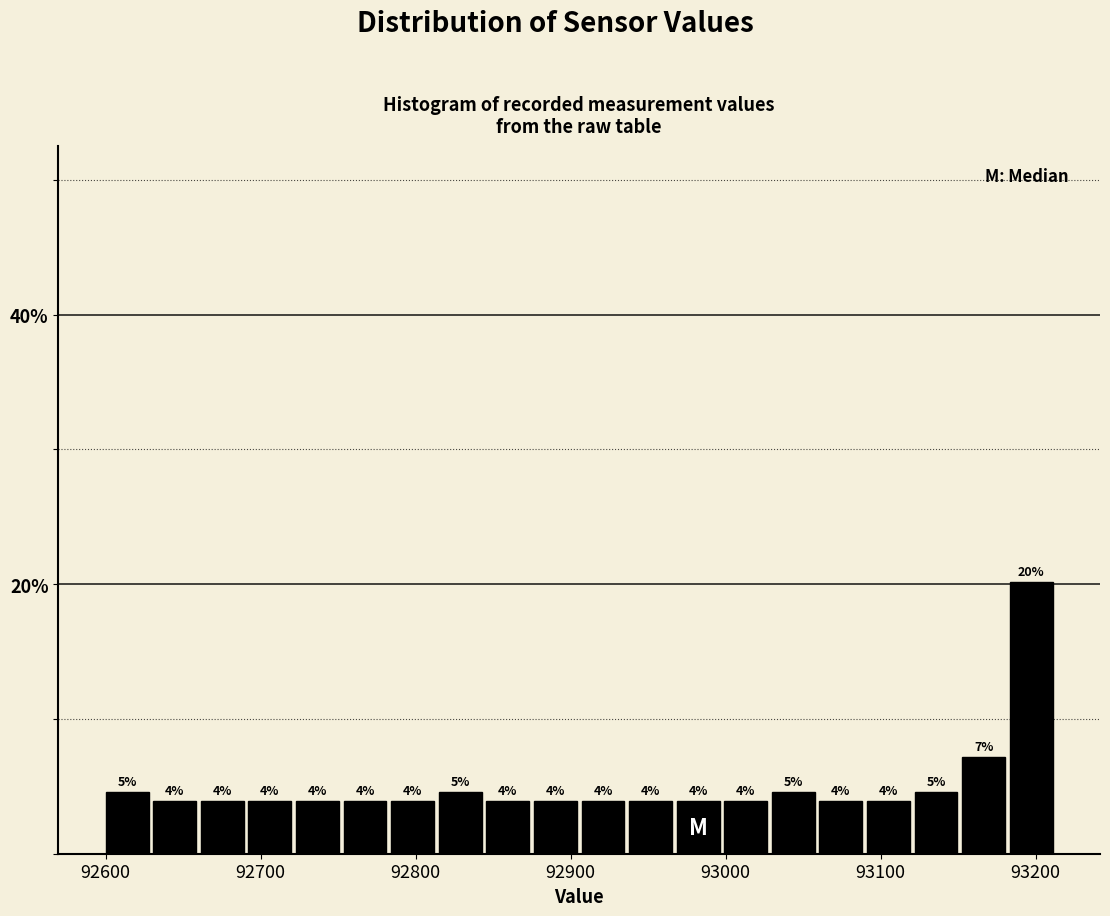

Read against the x-axis, roughly where is the centre of the tallest bar?

93200